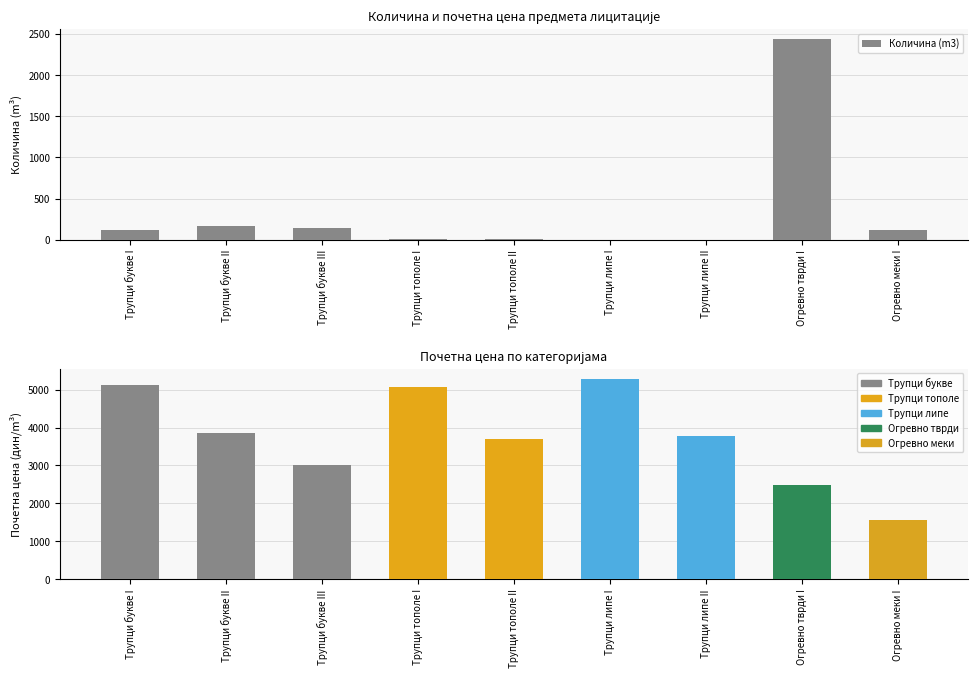

Rank the categories by value from lowest to highest.

Трупци липе I, Трупци липе II, Трупци тополе I, Трупци тополе II, Огревно меки I, Трупци букве I, Трупци букве III, Трупци букве II, Огревно тврди I